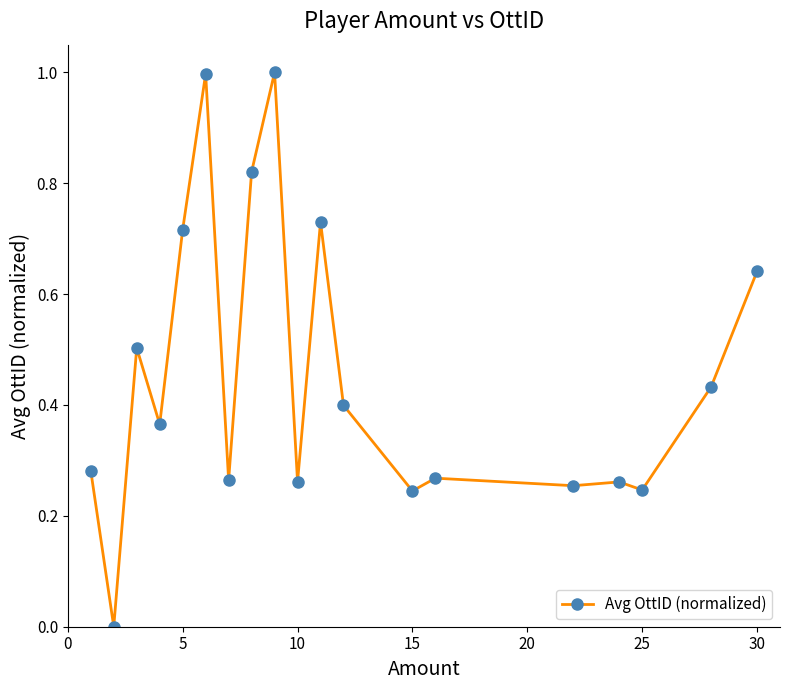

The value at 10 is 0.5. True or false?

False